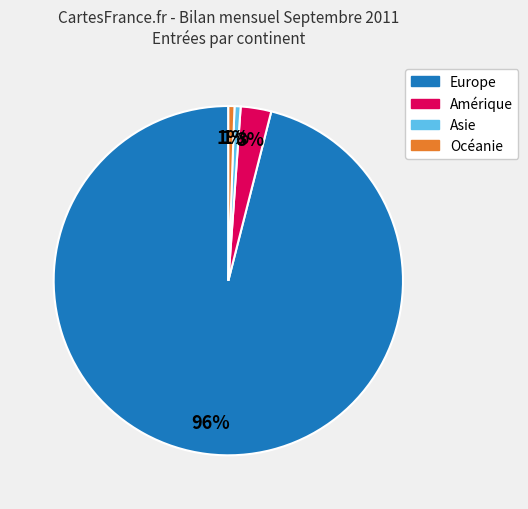

To the nearest percent, what is the average slice percentage?

25%